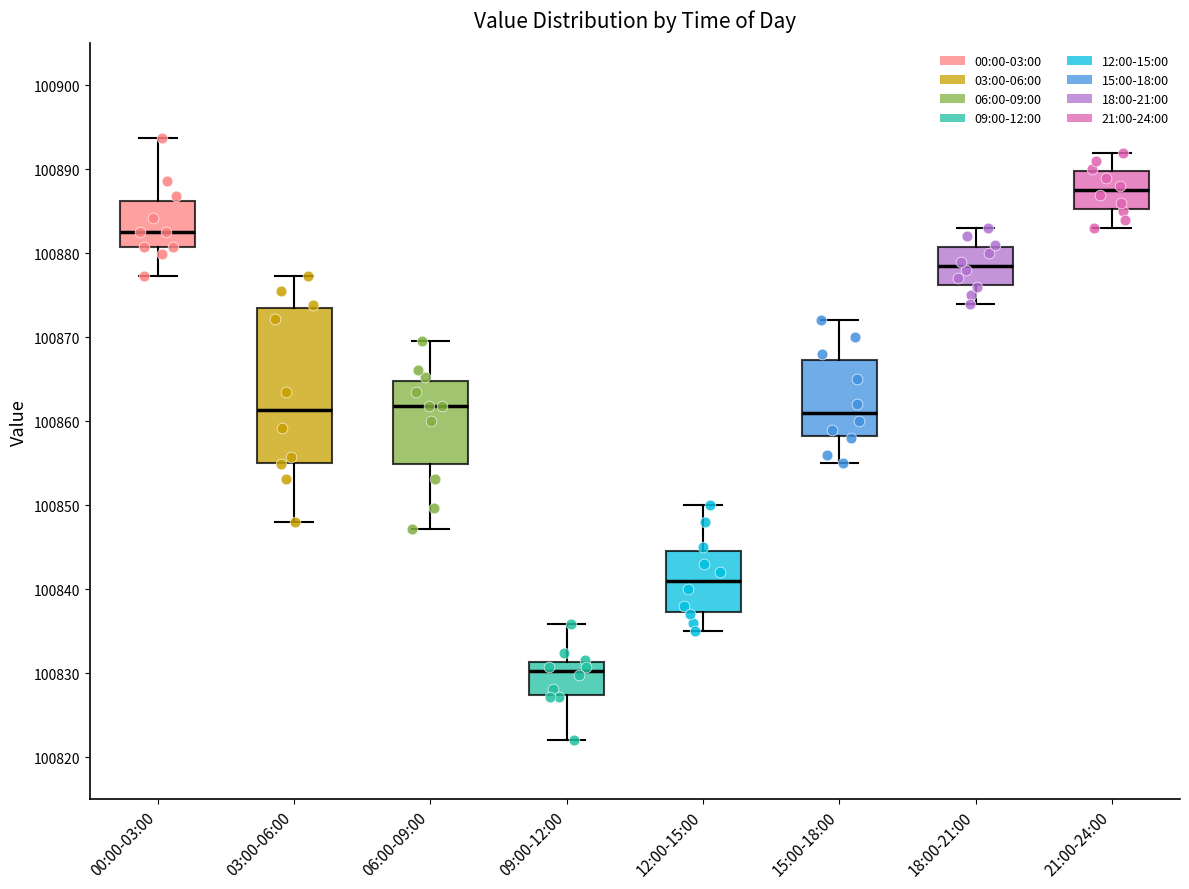

Reading left to right, read every box against the y-axis: the position of its median line, the range the box covers, and the ends of its whiskers. The values are not printed on the chart, so give them approximately, as read against the axis.

00:00-03:00: median 100883, box 100881 to 100886, whiskers 100877 to 100894
03:00-06:00: median 100861, box 100855 to 100873, whiskers 100848 to 100877
06:00-09:00: median 100862, box 100855 to 100865, whiskers 100847 to 100870
09:00-12:00: median 100830, box 100827 to 100831, whiskers 100822 to 100836
12:00-15:00: median 100841, box 100837 to 100845, whiskers 100835 to 100850
15:00-18:00: median 100861, box 100858 to 100867, whiskers 100855 to 100872
18:00-21:00: median 100879, box 100876 to 100881, whiskers 100874 to 100883
21:00-24:00: median 100888, box 100885 to 100890, whiskers 100883 to 100892